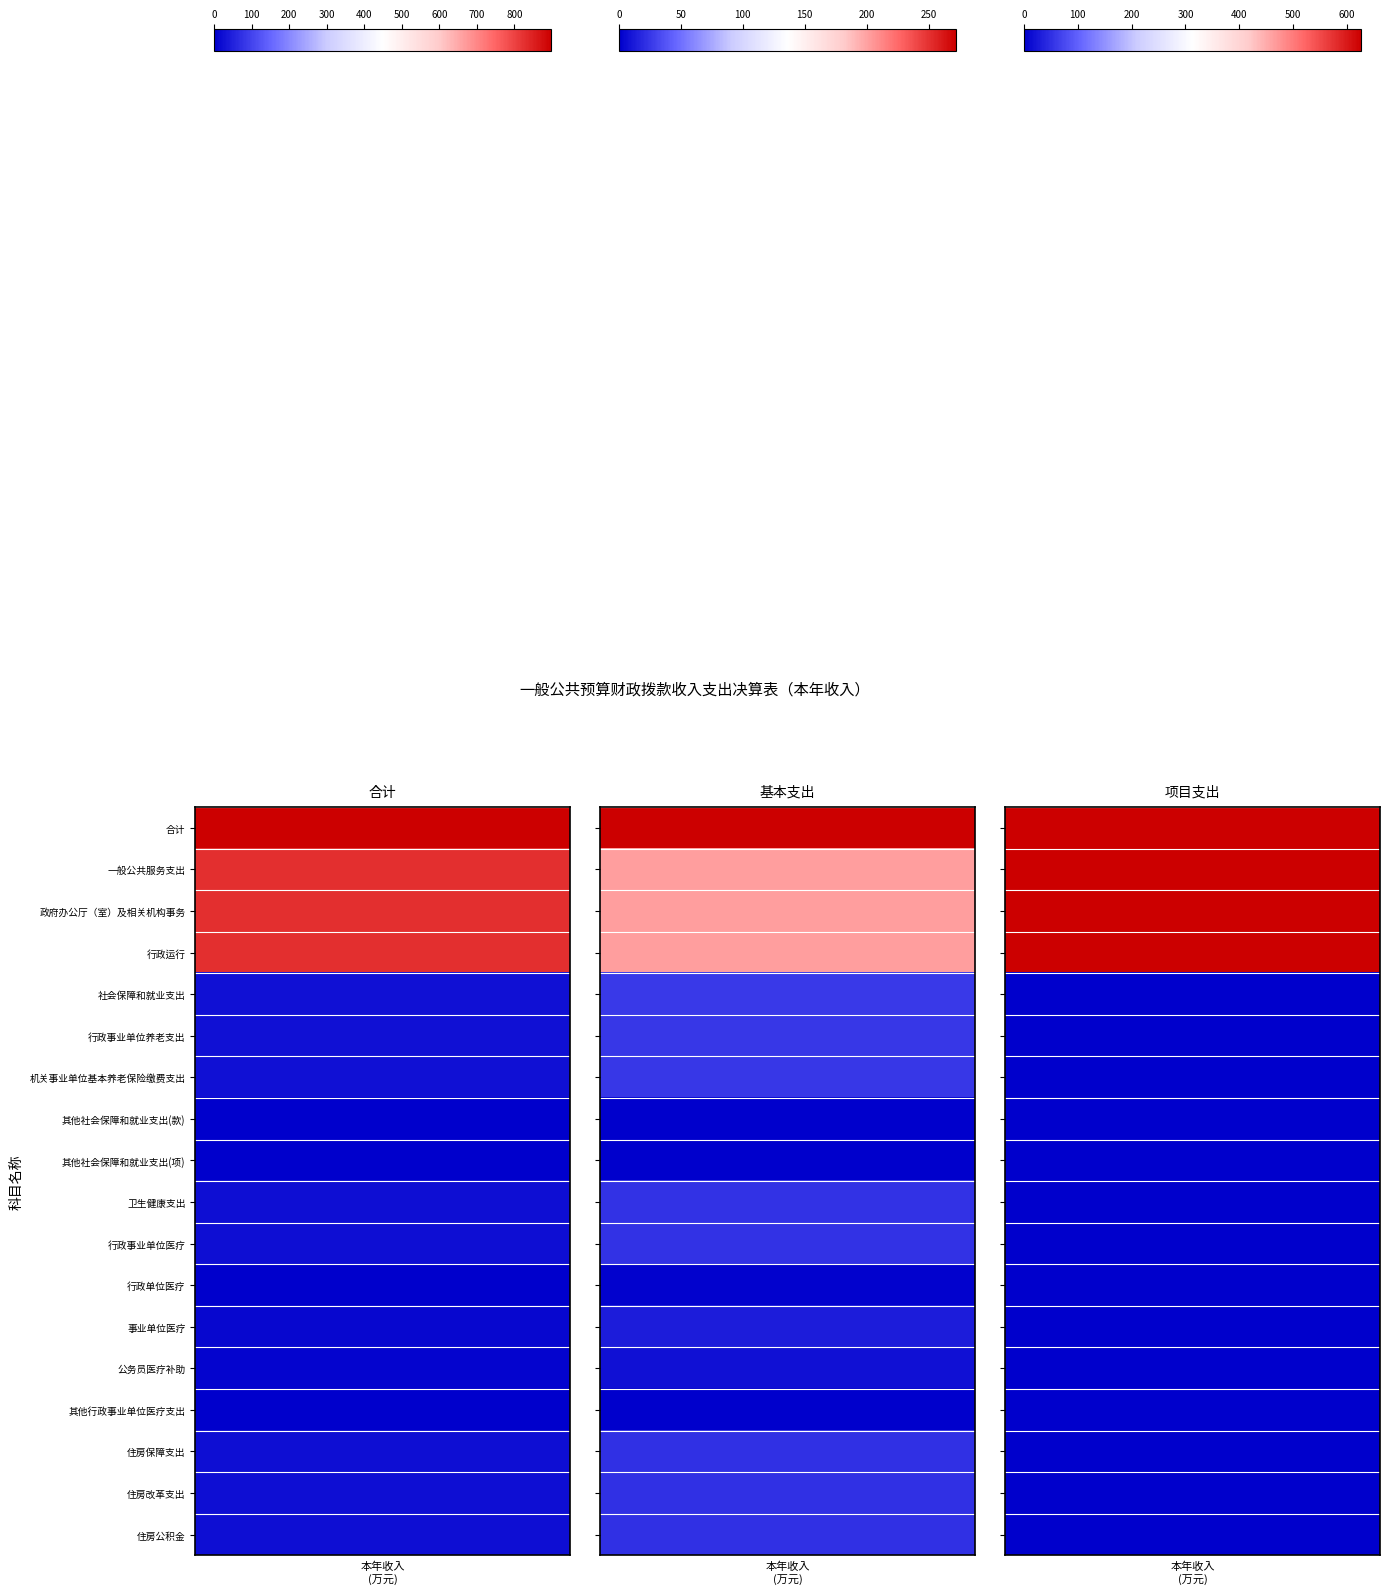

What is the total value across all series at 其他社会保障和就业支出(款)?

2.0